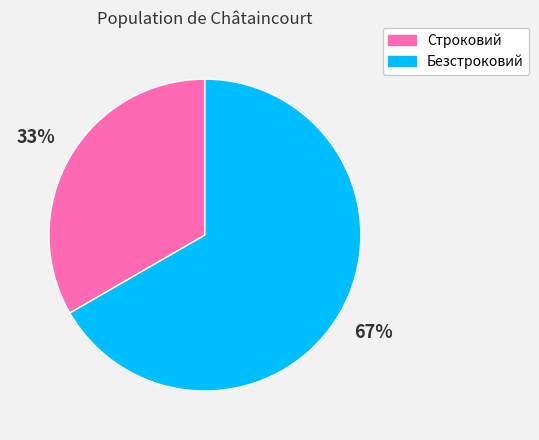

Which category has the biggest portion of the pie?

Безстроковий